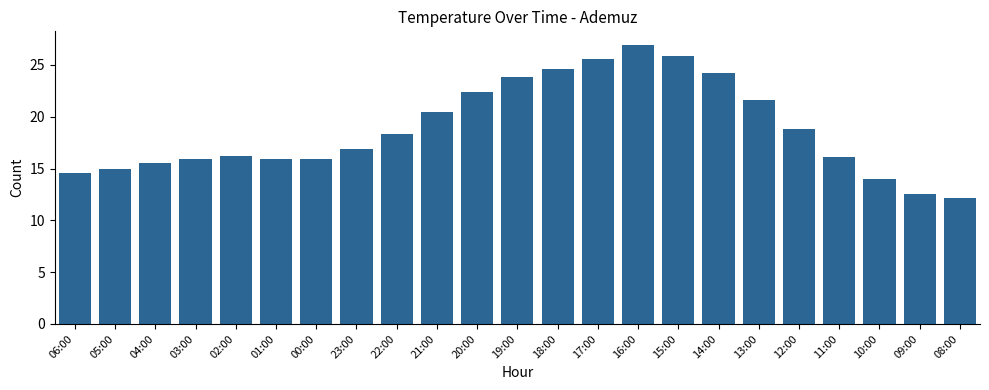

At which label is the value closest to 19?

12:00